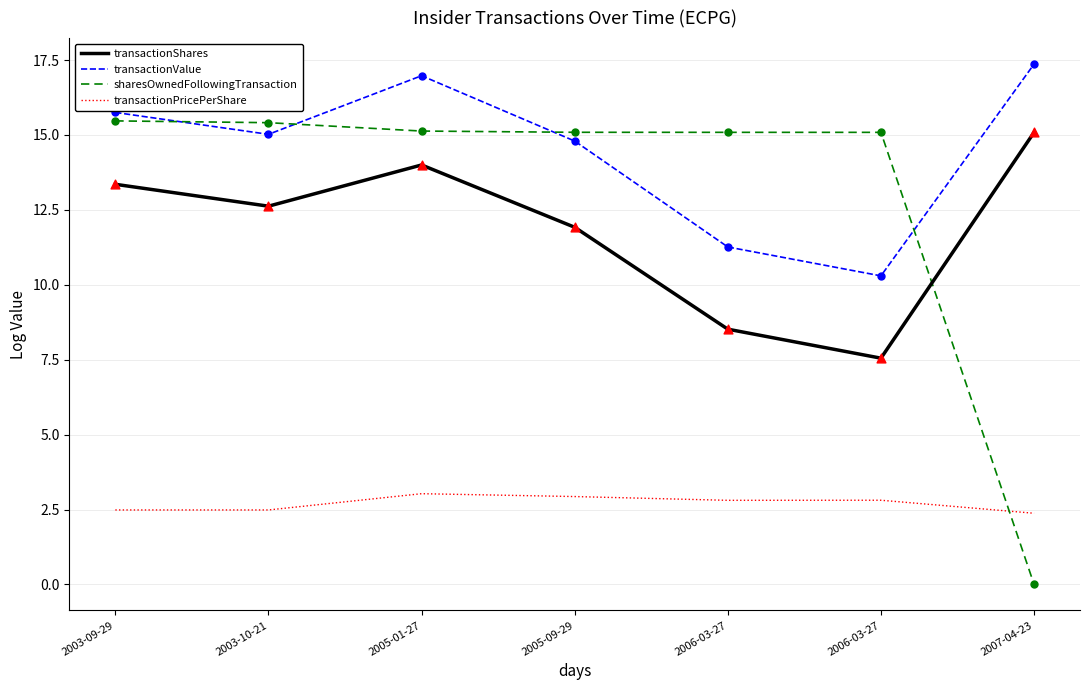

What are all the series names shown in the legend?

transactionShares, transactionValue, sharesOwnedFollowingTransaction, transactionPricePerShare